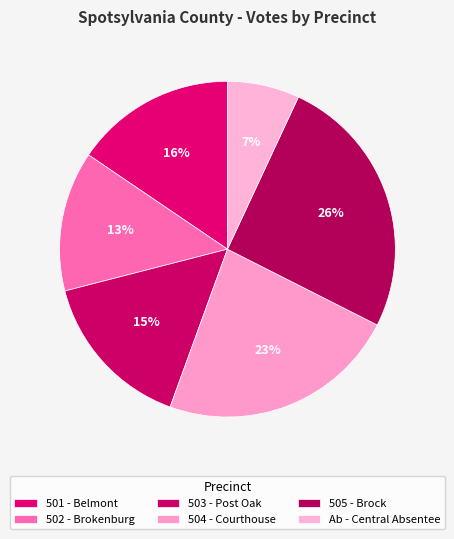

What is the largest slice in the pie chart?

505 - Brock